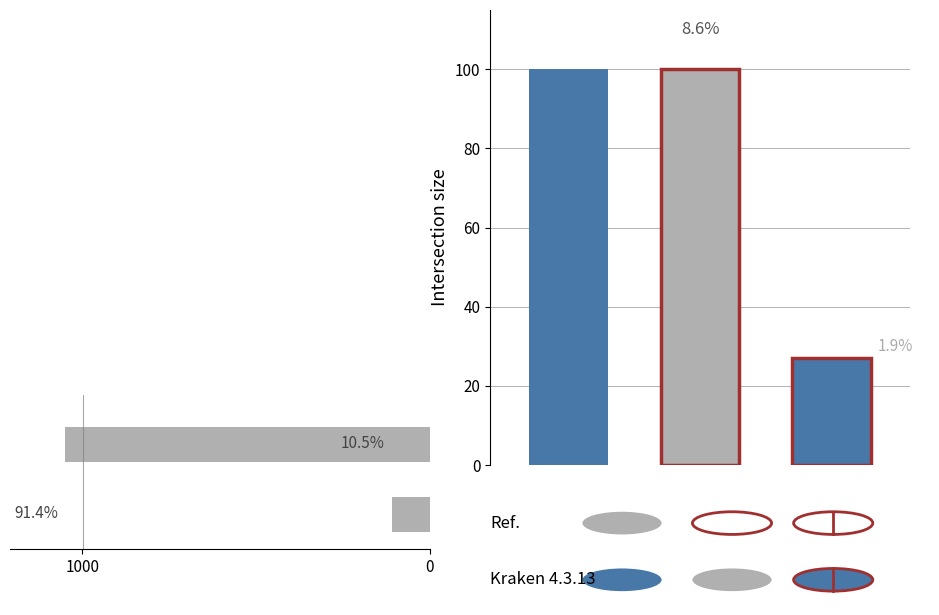

What is the sum of the values at 0 and 1000?

1160